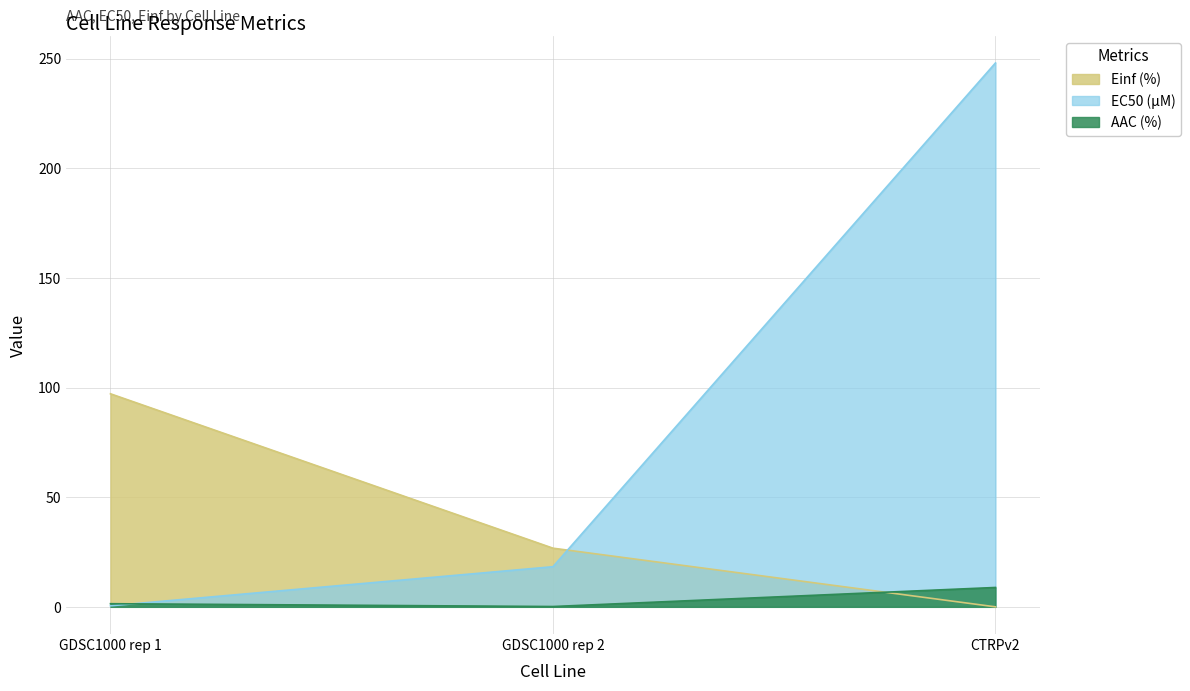

Reading left to right, extract all data points from this chart.

AAC (%): GDSC1000 rep 1=1.4	GDSC1000 rep 2=0.1	CTRPv2=8.8
EC50 (µM): GDSC1000 rep 1=0.5	GDSC1000 rep 2=18.3	CTRPv2=248.0
Einf (%): GDSC1000 rep 1=97.1	GDSC1000 rep 2=26.7	CTRPv2=0.0